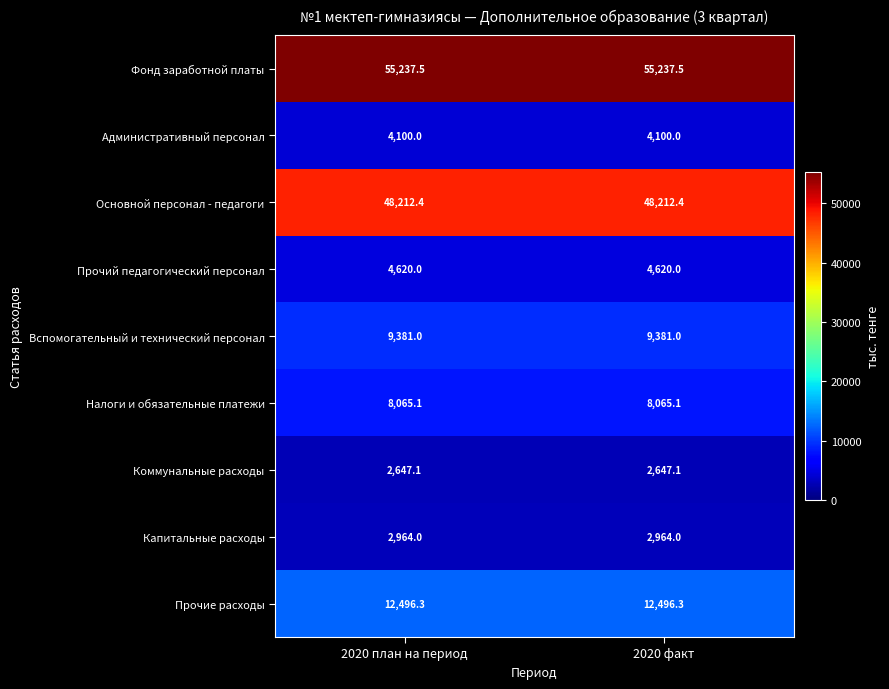

Rank the series at 2020 план на период from lowest to highest value.

Коммунальные расходы, Капитальные расходы, Административный персонал, Прочий педагогический персонал, Налоги и обязательные платежи, Вспомогательный и технический персонал, Прочие расходы, Основной персонал - педагоги, Фонд заработной платы